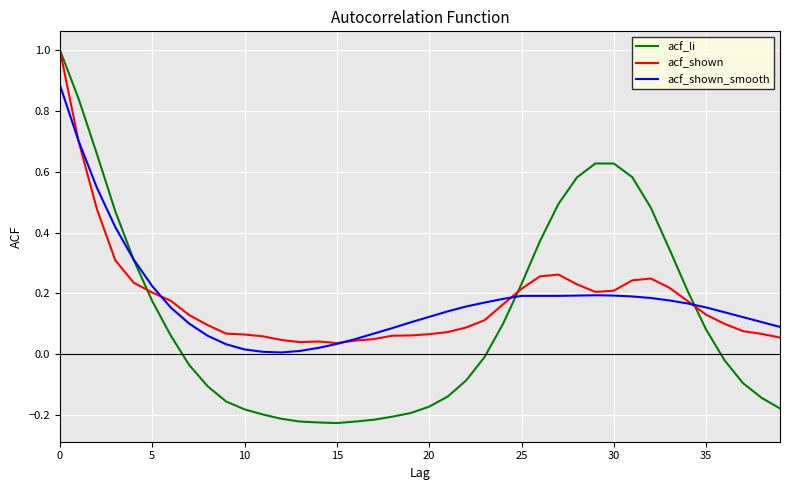

How many lines are shown in the chart?

3